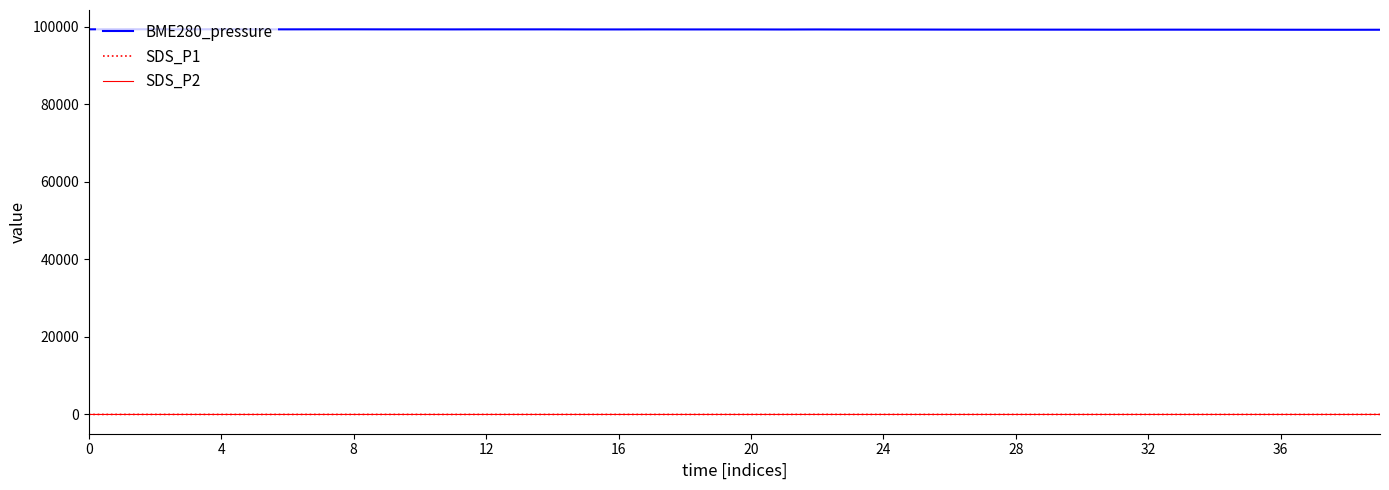

Which series has the largest range (max minus min)?

BME280_pressure